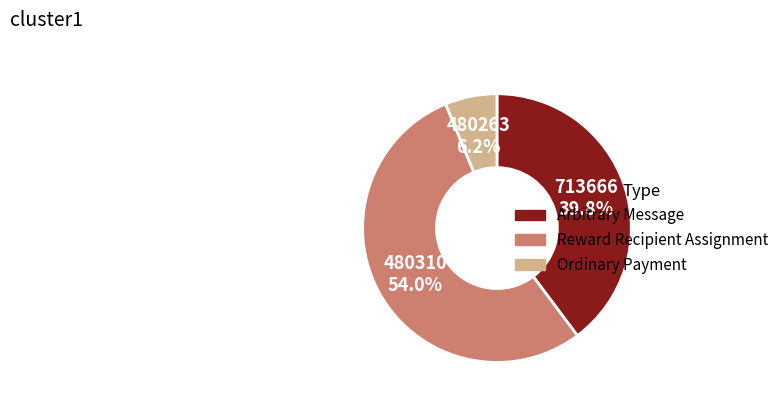

What is the smallest slice in the pie chart?

Ordinary Payment